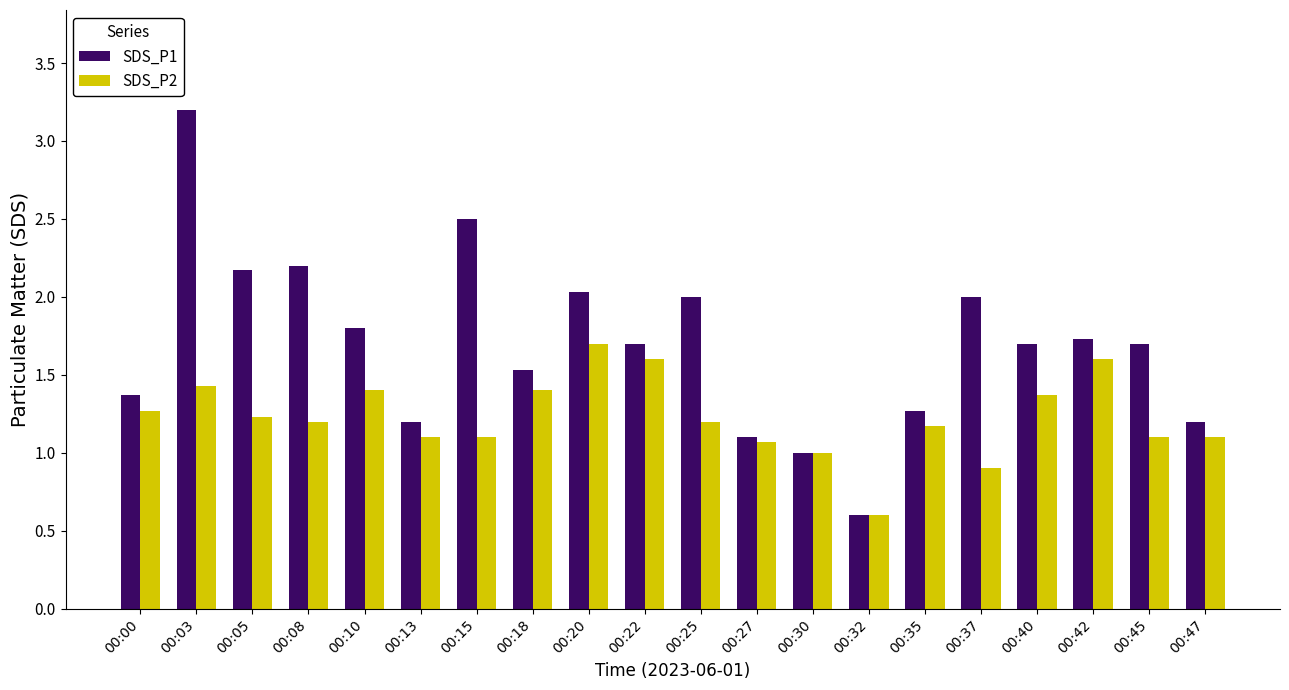

Which series has the largest range (max minus min)?

SDS_P1